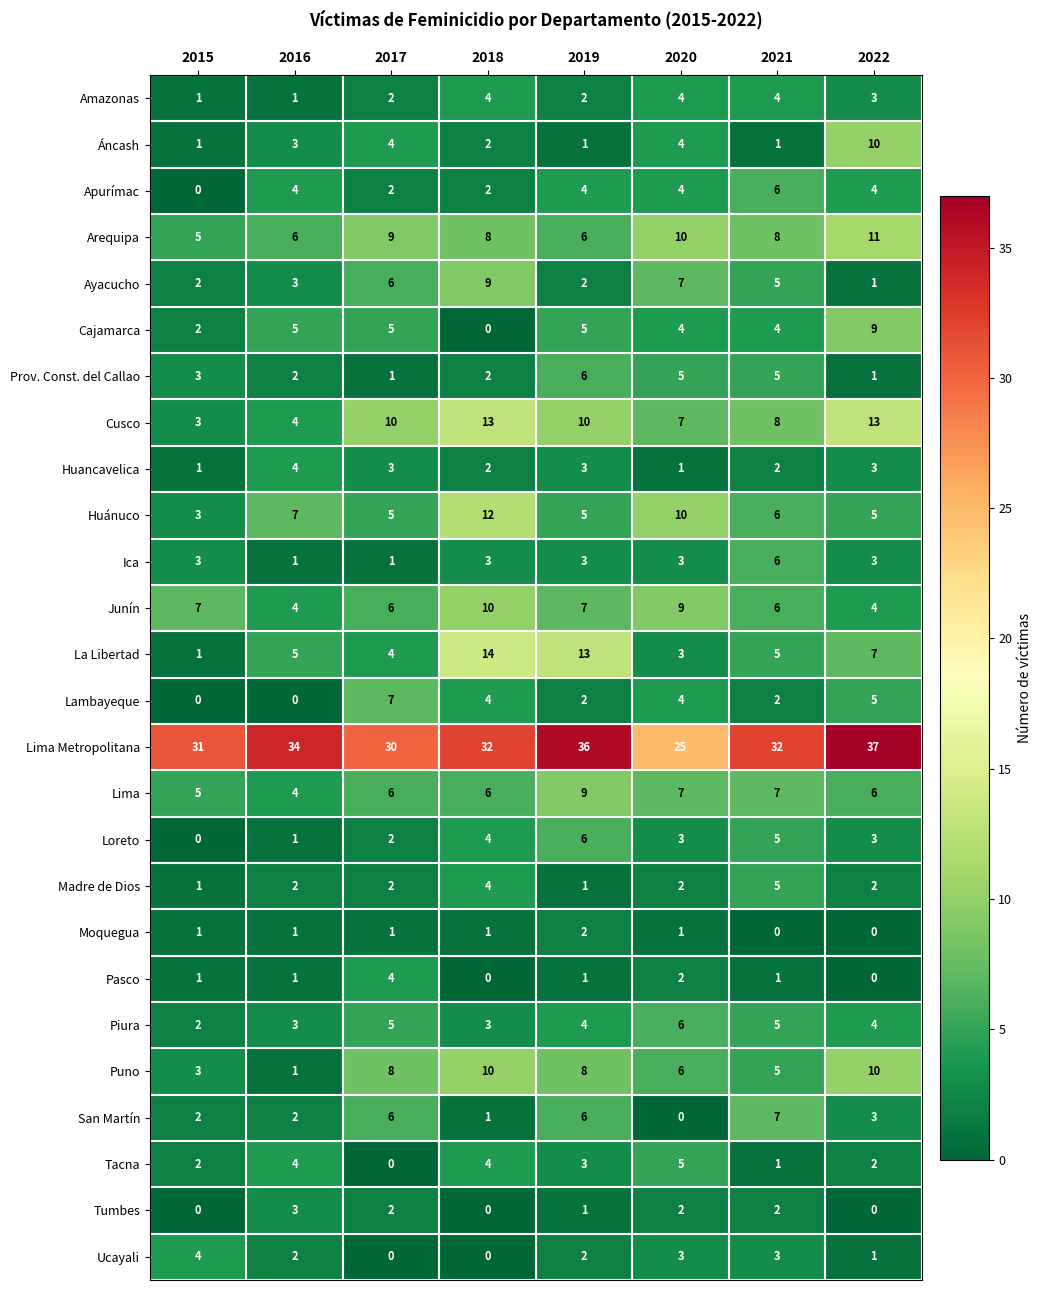

At which category is the sum across all series the highest?

2018